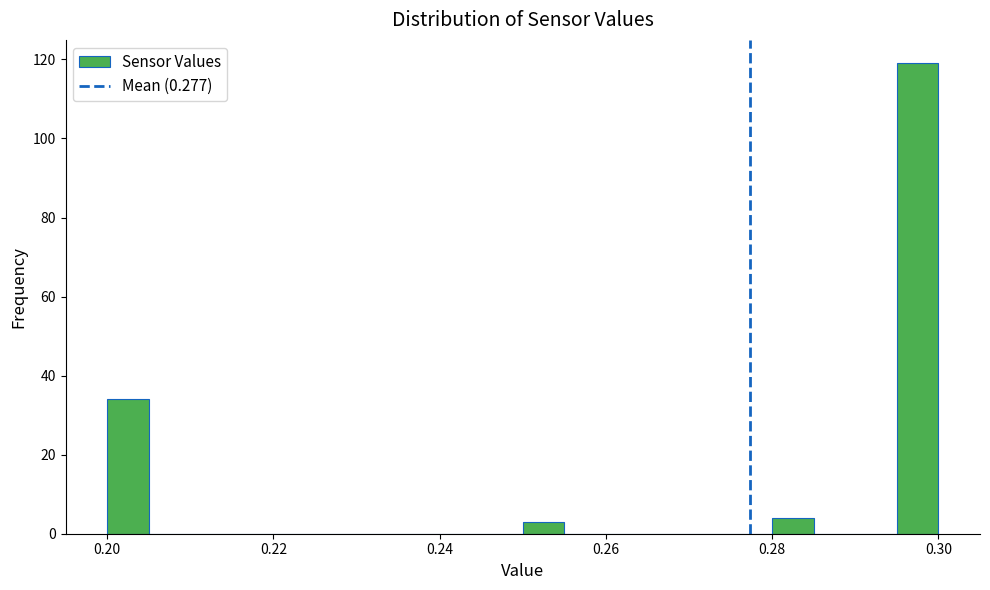

Around what value on the x-axis is the tallest bar? Give the approximate position of its centre, as read against the axis.

0.298